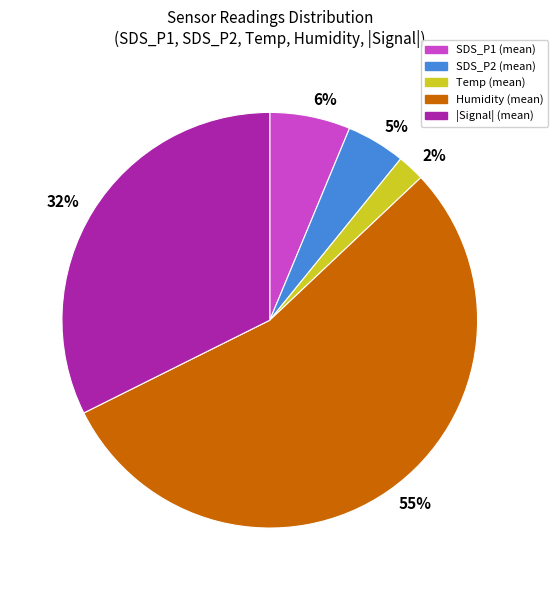

The 6% slice represents 6% of the pie. True or false?

True